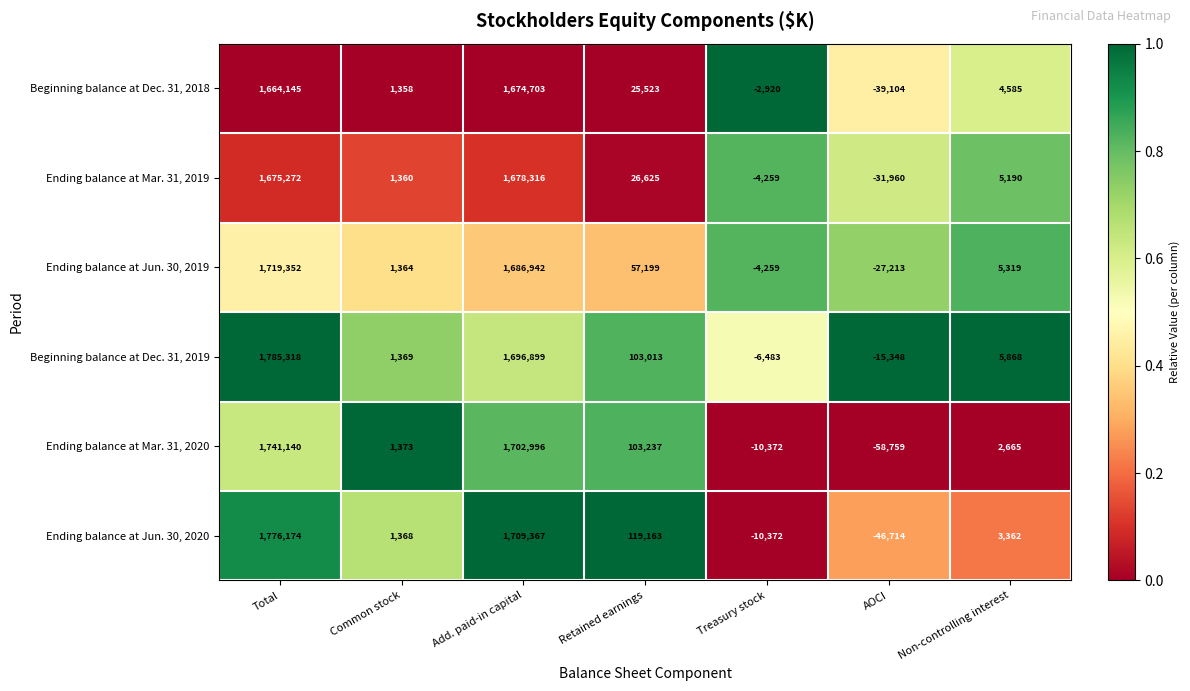

Which series changed the most between Treasury stock and Non-controlling interest?

Ending balance at Jun. 30, 2020